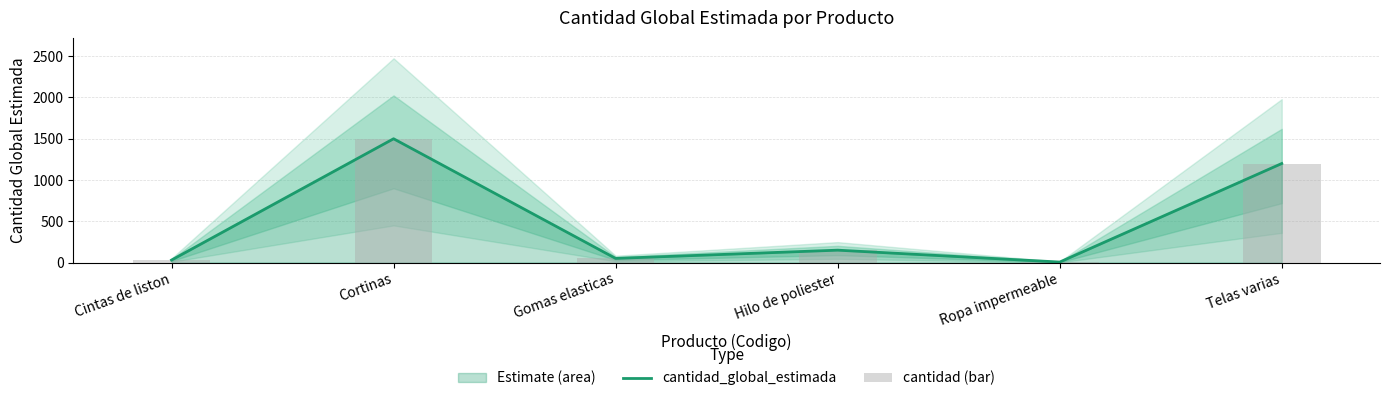

Which series has the largest total across all categories?

cantidad_global_estimada